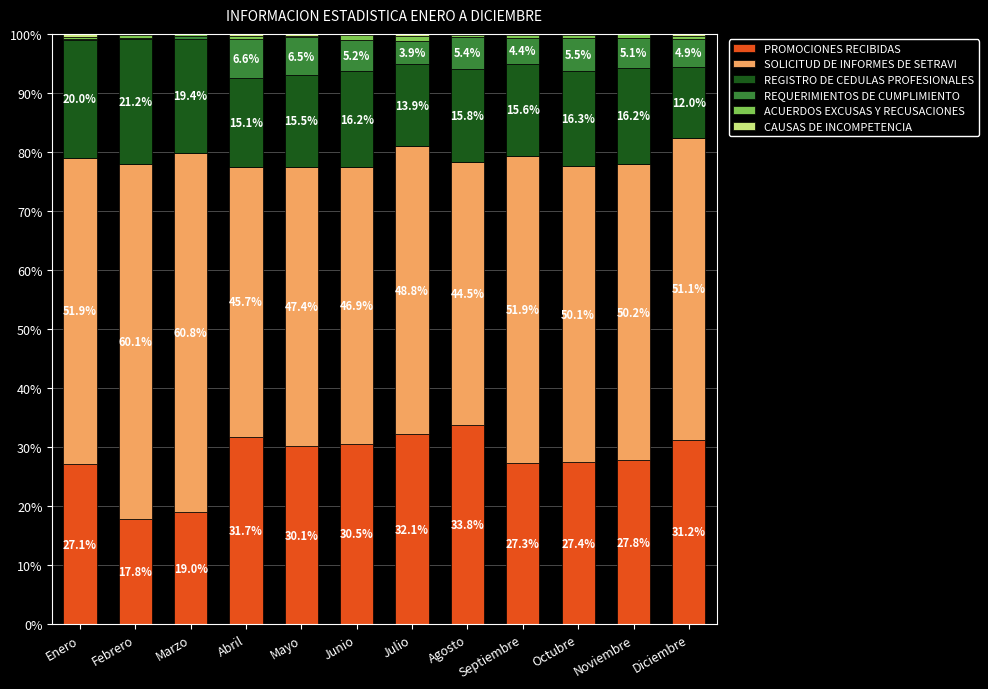

What is the approximate value of PROMOCIONES RECIBIDAS at Octubre?

27.4